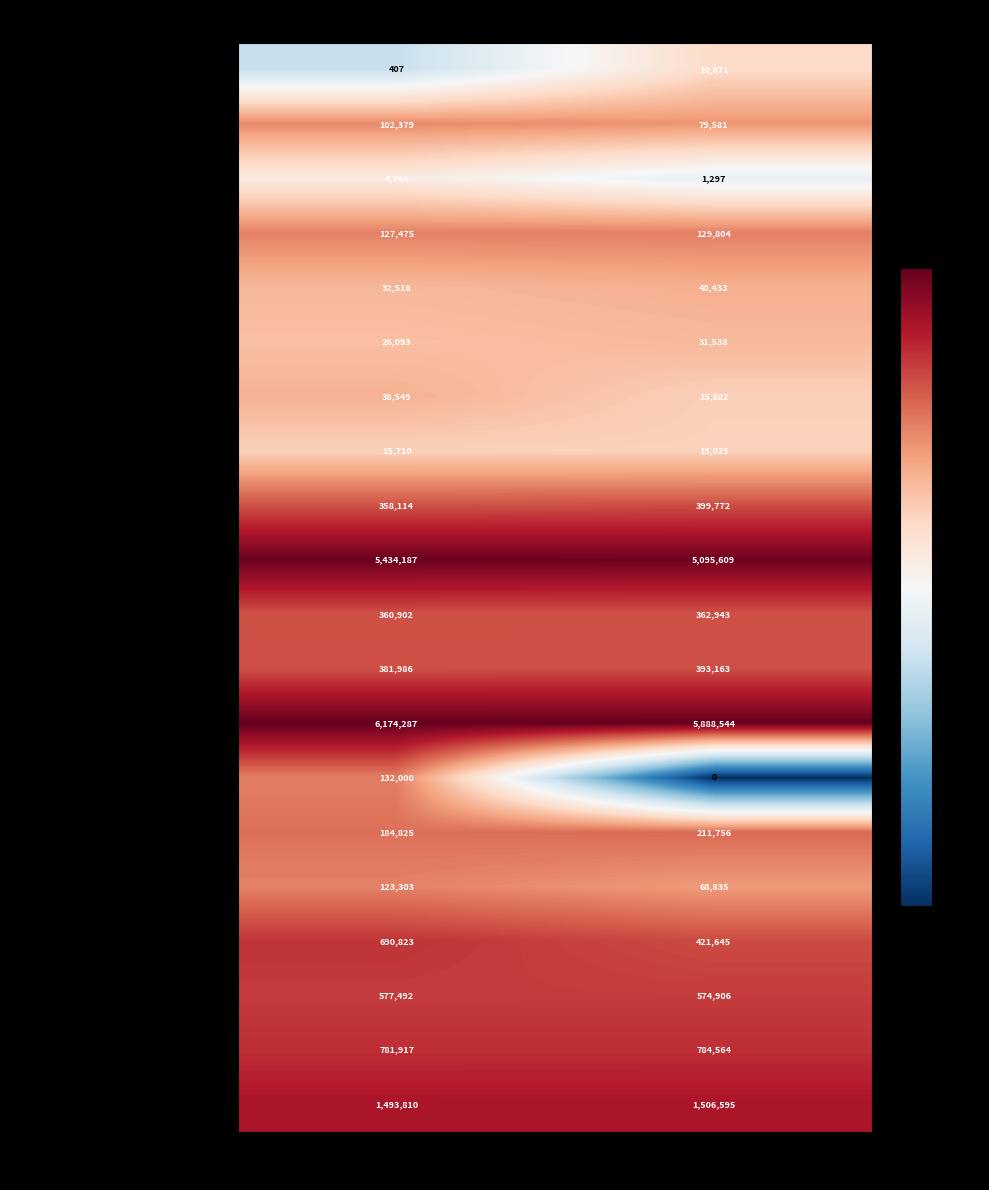

Rank the series at Jun. 30, 2018 from highest to lowest value.

Total assets, Property, plant and equipment, net, Total deferred credits, Regulatory liabilities (deferred), Total current liabilities, Deferred income taxes, Total other assets, Regulatory assets (other), Total current assets, Accounts payable, Short-term debt, Accrued unbilled revenues, Regulatory liabilities (current), Accounts receivable, net, Derivative instruments (current), Inventories, Regulatory assets (current), Prepaid taxes, Accounts receivable from affiliates, Cash and cash equivalents